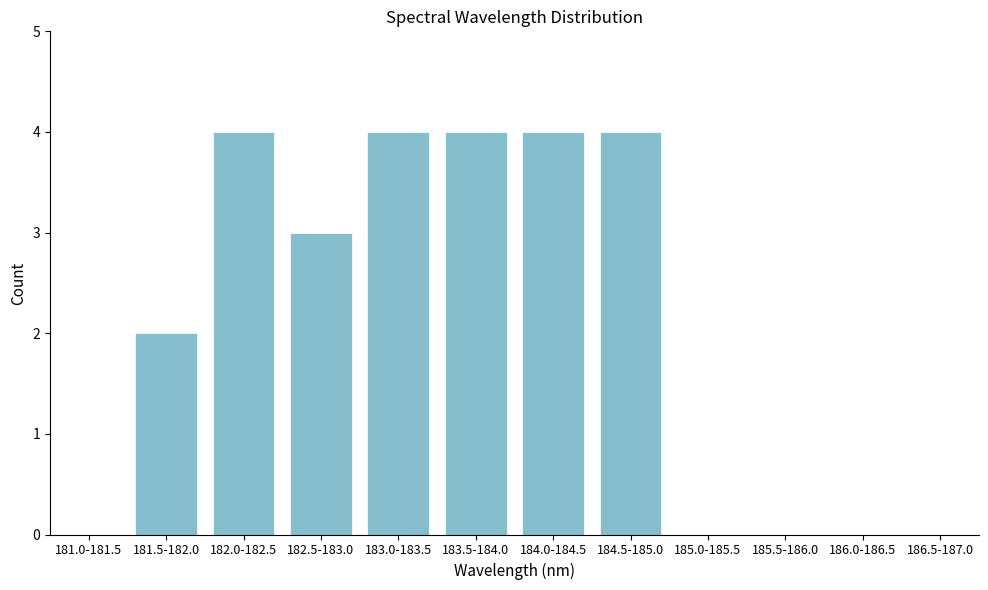

Reading right to left, extract all data points from this chart.

186.5-187.0=0	186.0-186.5=0	185.5-186.0=0	185.0-185.5=0	184.5-185.0=4	184.0-184.5=4	183.5-184.0=4	183.0-183.5=4	182.5-183.0=3	182.0-182.5=4	181.5-182.0=2	181.0-181.5=0